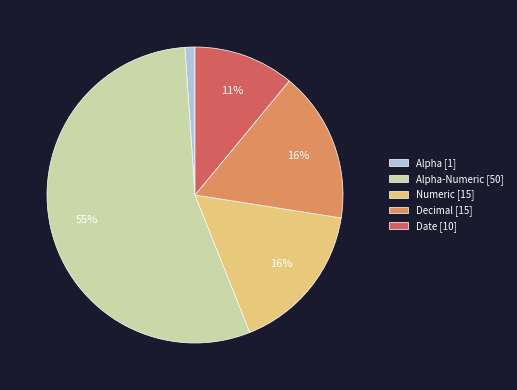

To the nearest percent, what is the average slice percentage?

20%